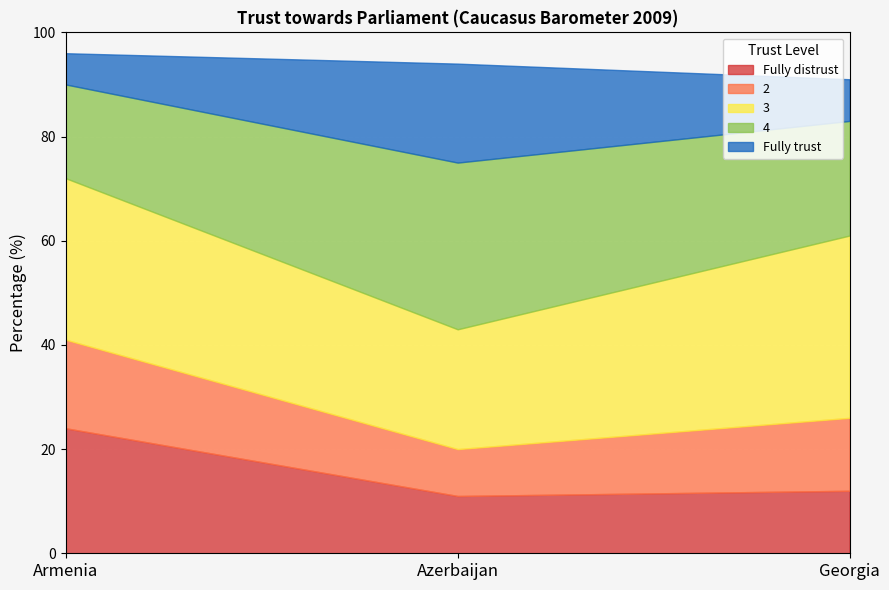

What is the average value of the Fully distrust series?

16